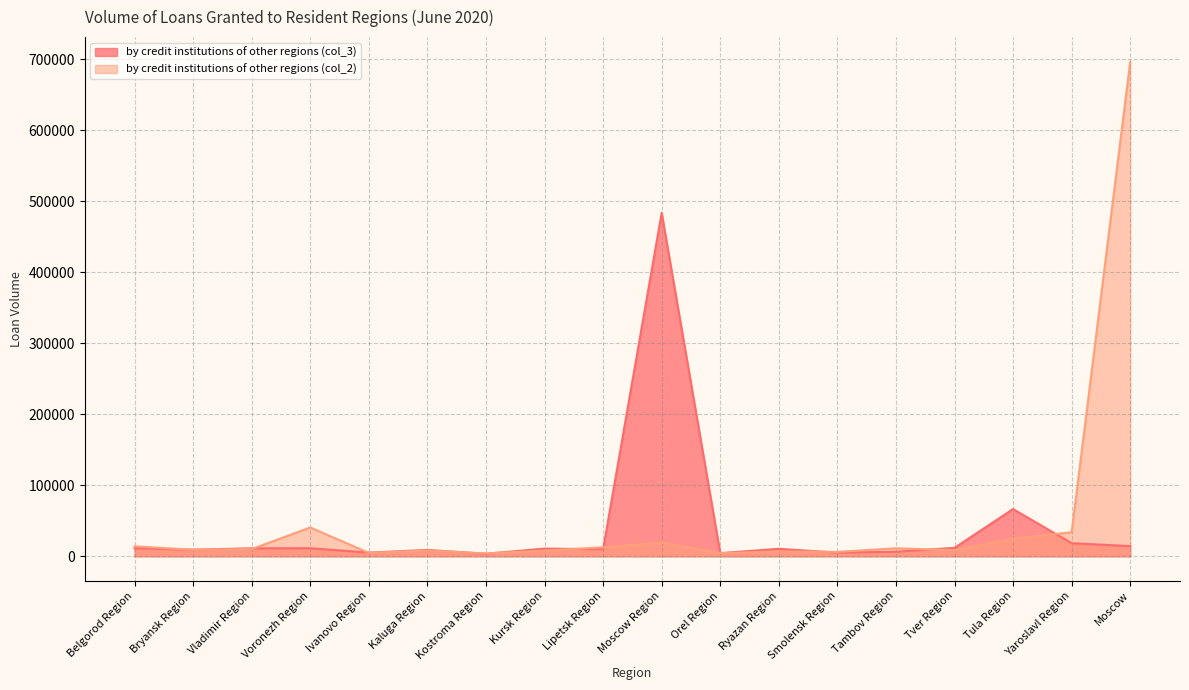

What is the label of the 14th point from the left?

Tambov Region